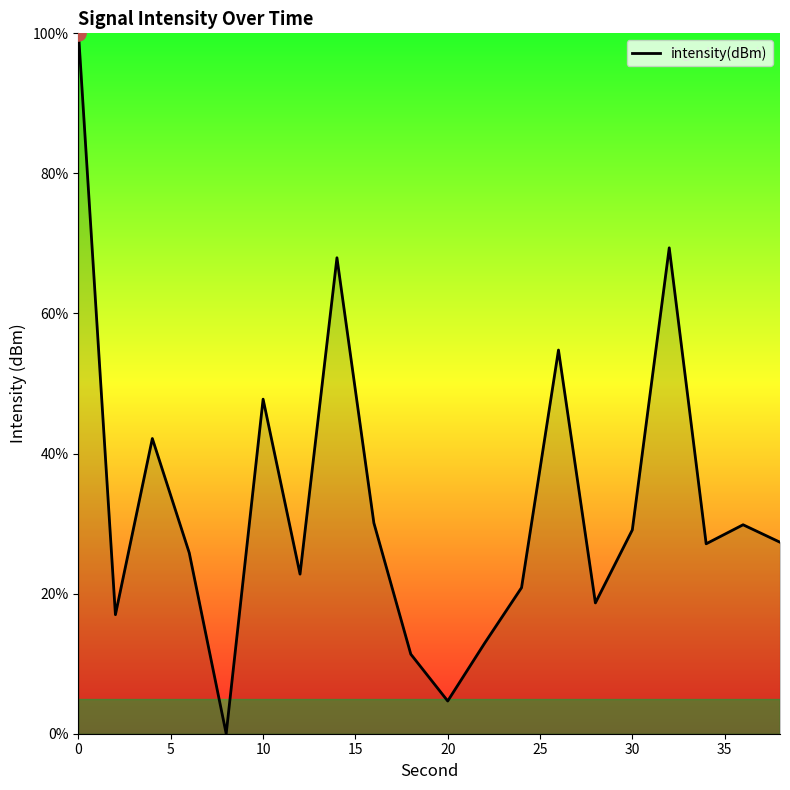

What is the difference between the maximum and minimum values?

100.0